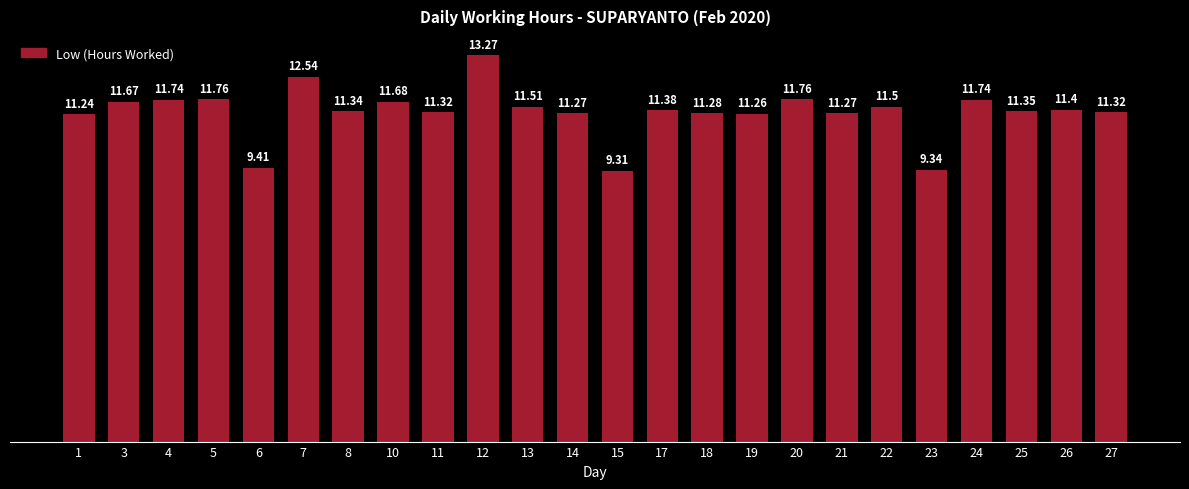

Which label corresponds to the smallest value in the chart?

15